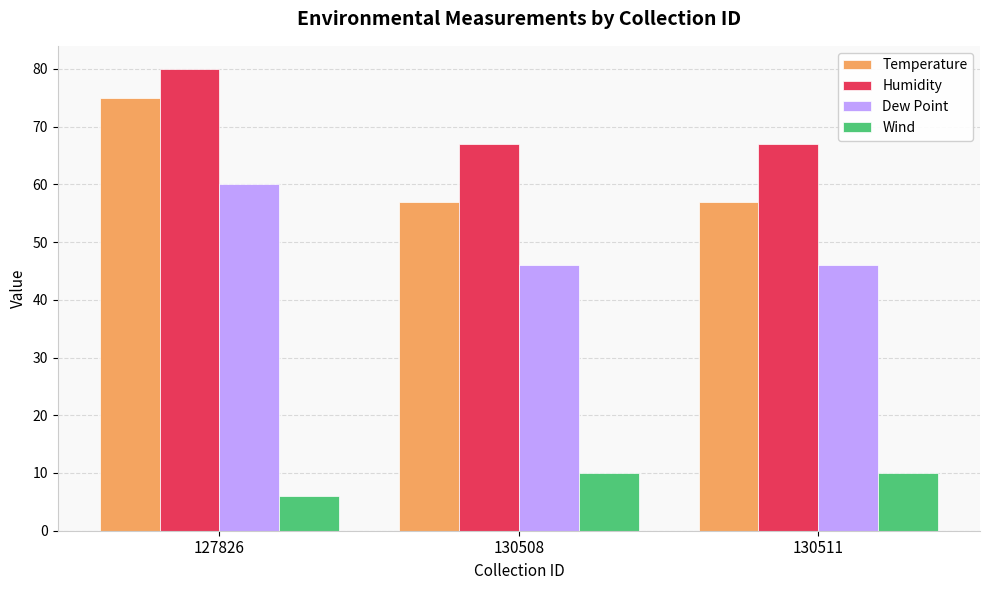

Is the value of Humidity at 127826 greater than the value of Dew Point at 127826?

Yes